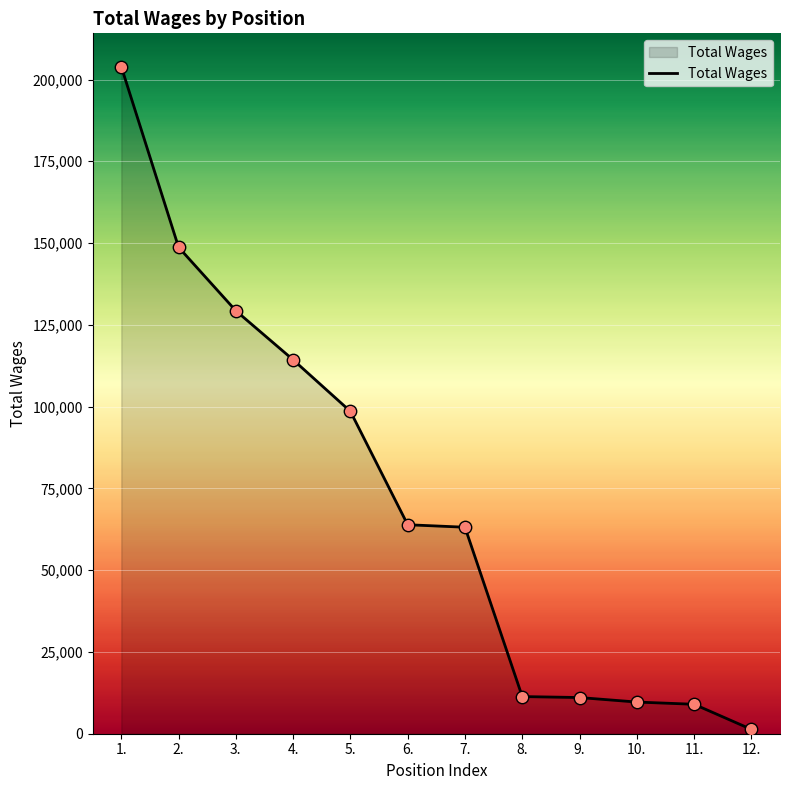

Between 6. and 11., which is larger?

6.